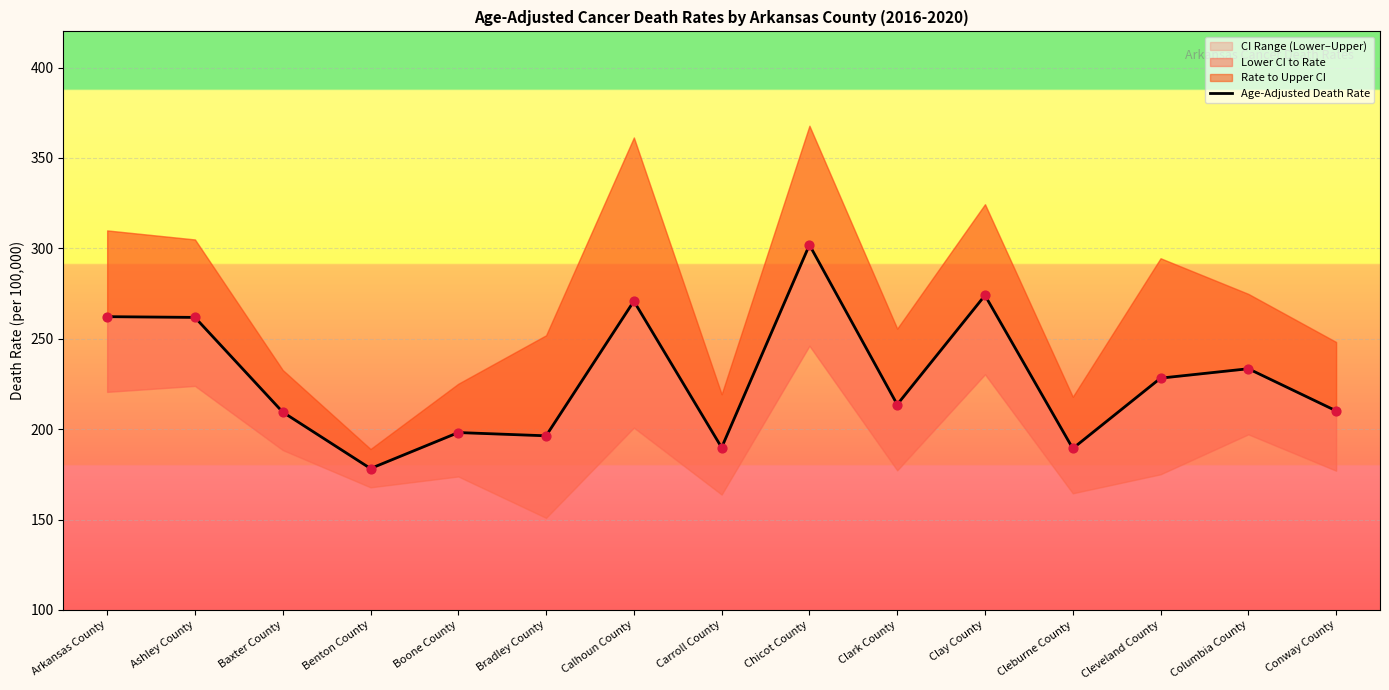

Approximately how many times larger is the value at Carroll County compared to Ashley County?

0.7